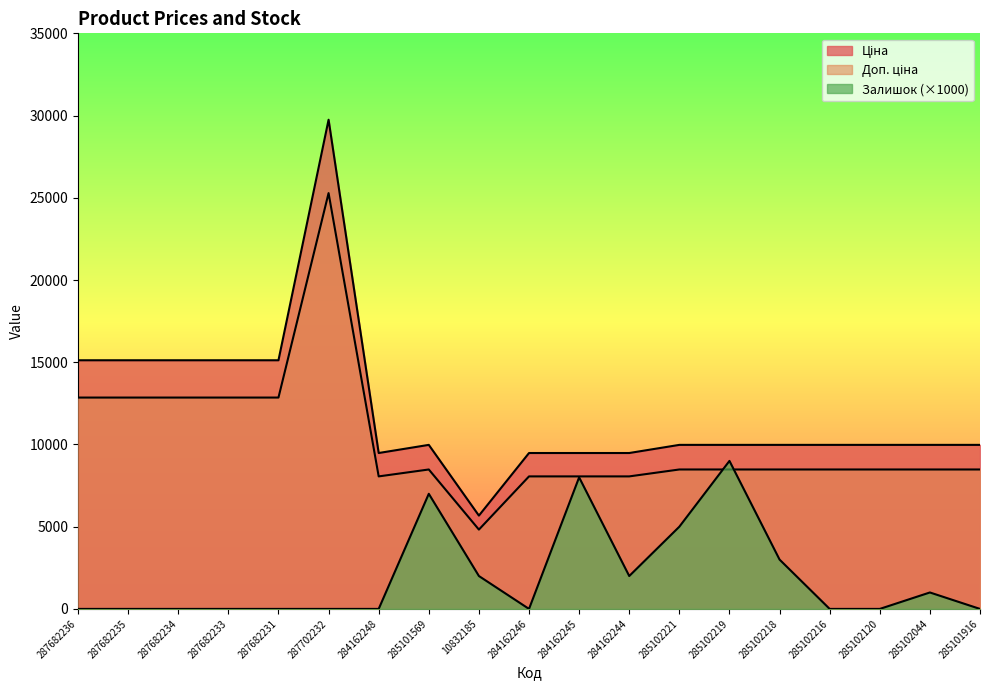

What is the total value across all series at 287702232?

55032.4